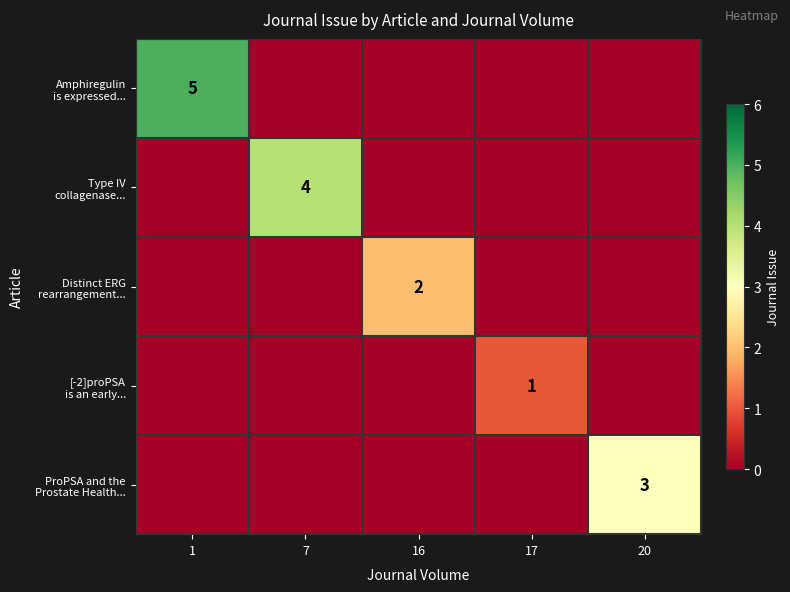

What is the total value across all series at 20?

3